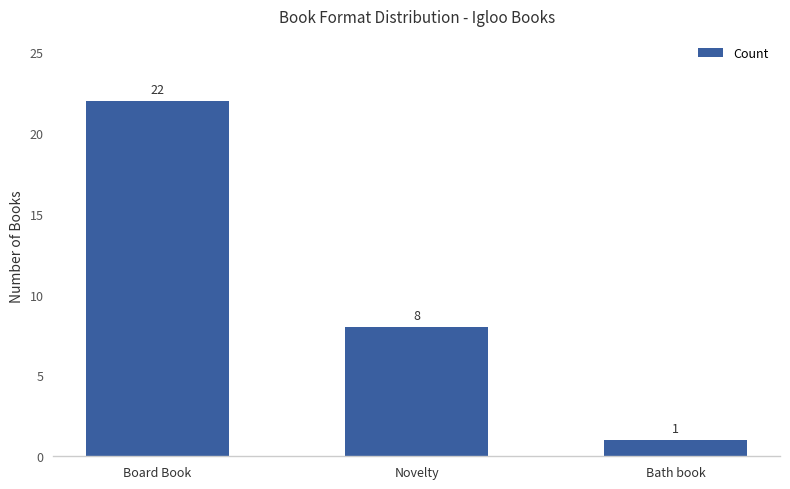

How many distinct data groups are displayed?

1